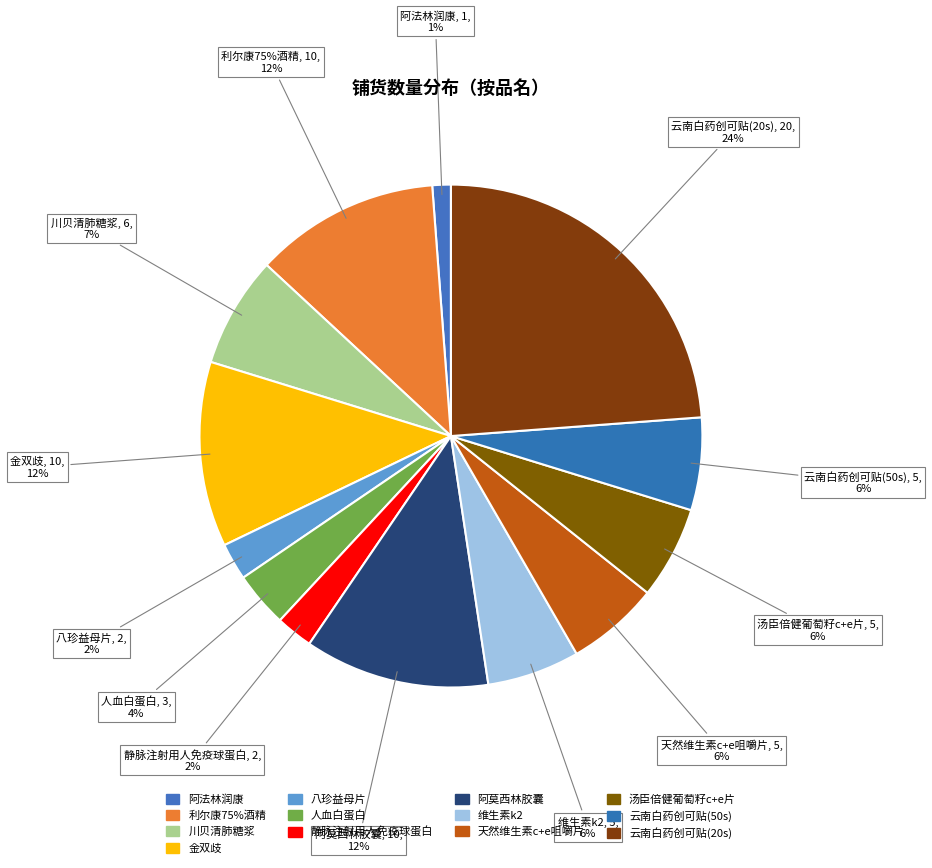

Count the number of slices in the pie.

13